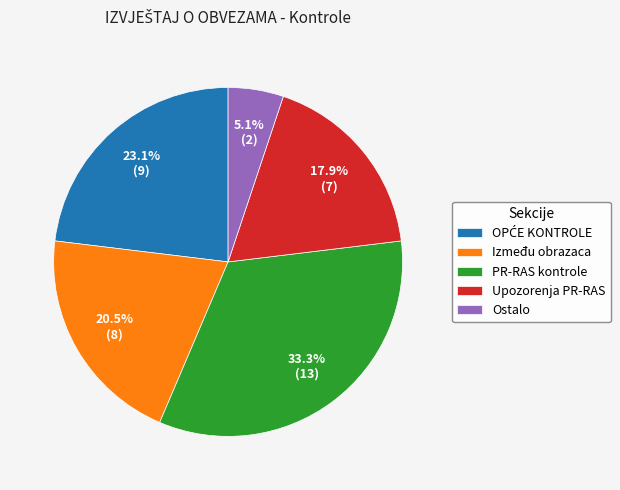

Which slice is the largest?

PR-RAS kontrole